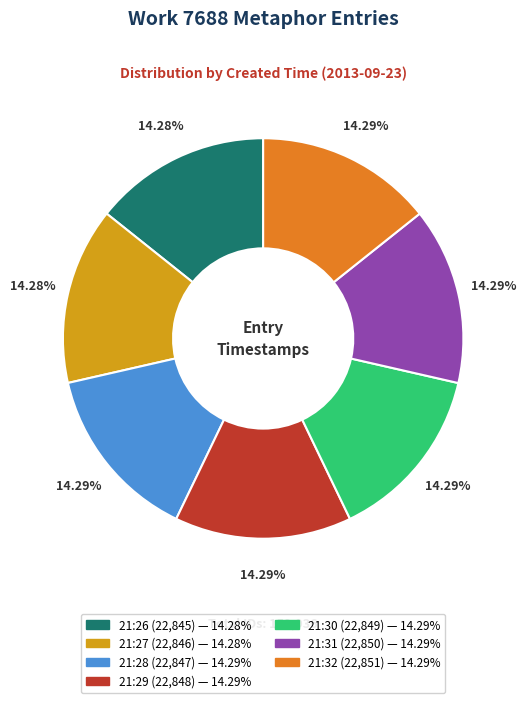

Approximately how many times larger is the value at 21:28 compared to 21:31?

1.0